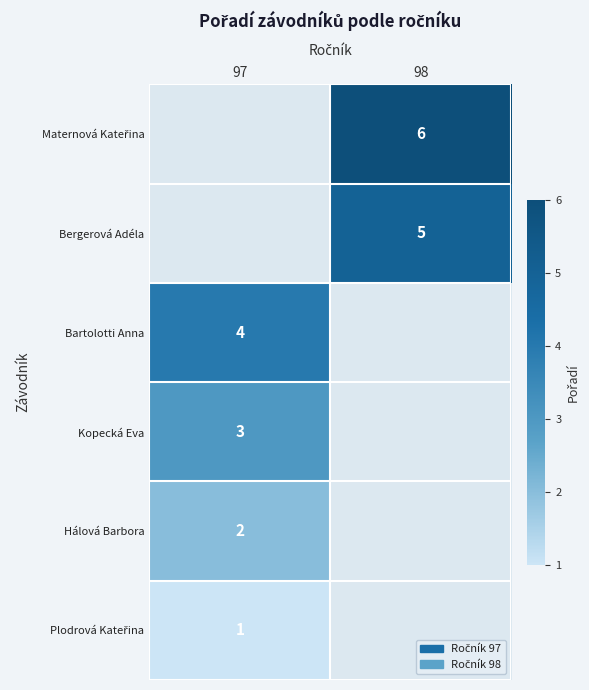

Is it true that Kopecká Eva equals 1 at 97?

False